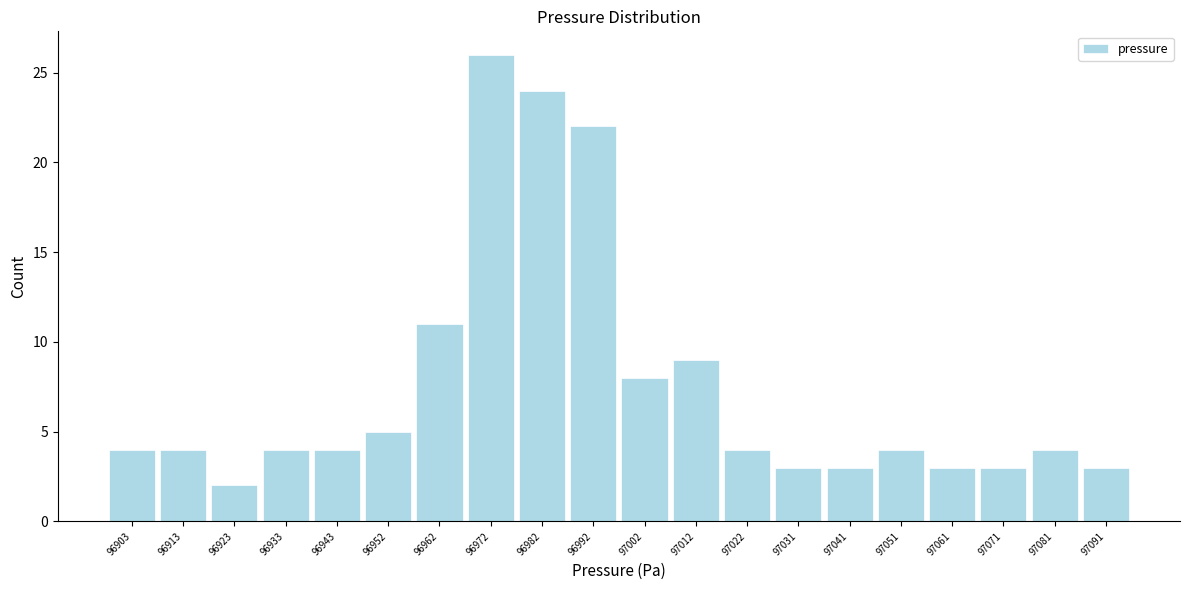

Reading left to right, list every bar in this chart as the range it spans on the x-axis followed by its height. Neither the bar edges nor the heights are printed on the chart, so give them approximately, as read against the axes.

96898 to 96908: 4
96908 to 96918: 4
96918 to 96928: 2
96928 to 96938: 4
96938 to 96948: 4
96948 to 96957: 5
96957 to 96967: 11
96967 to 96977: 26
96977 to 96987: 24
96987 to 96997: 22
96997 to 97007: 8
97007 to 97017: 9
97017 to 97027: 4
97027 to 97036: 3
97036 to 97046: 3
97046 to 97056: 4
97056 to 97066: 3
97066 to 97076: 3
97076 to 97086: 4
97086 to 97096: 3